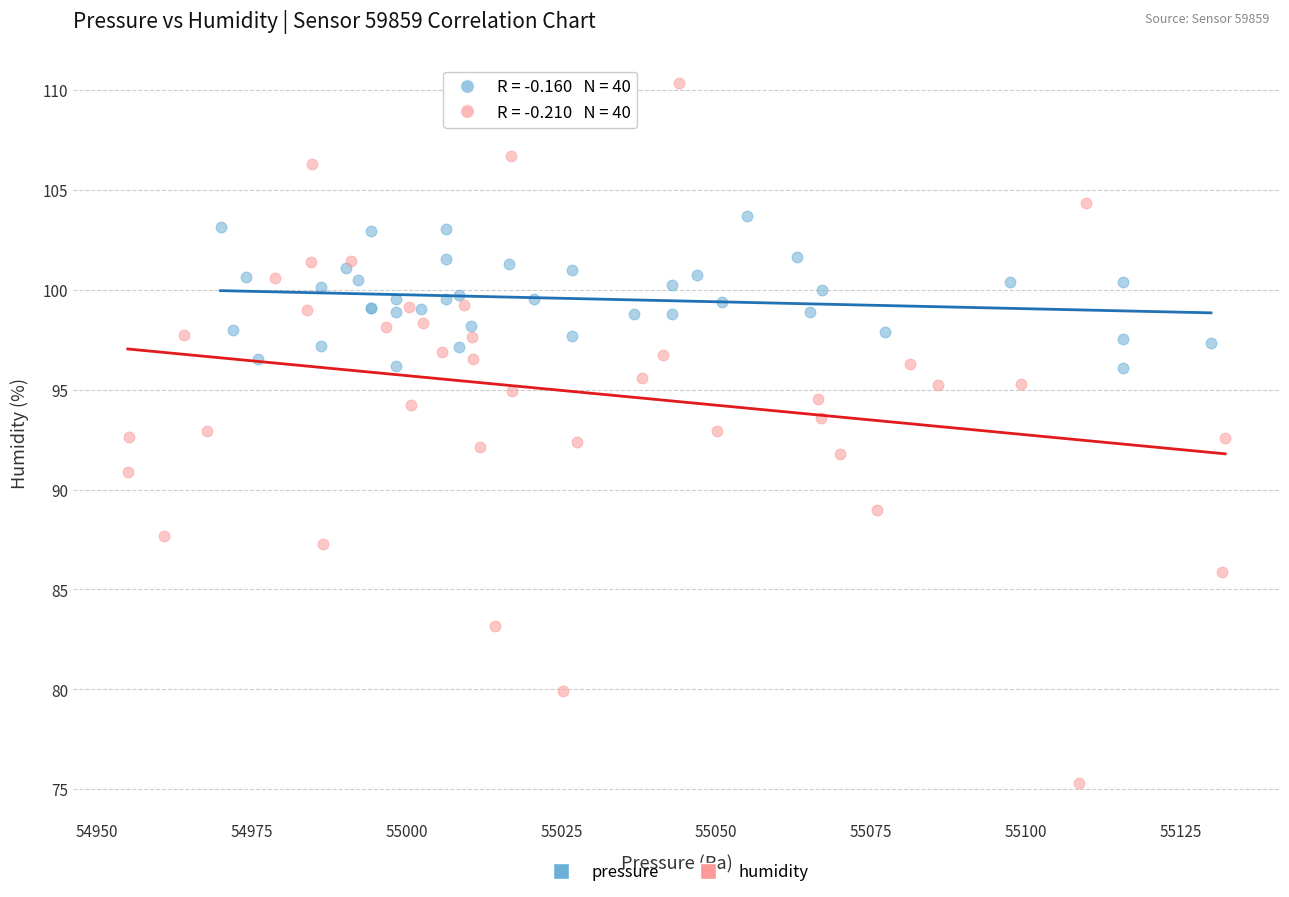

Which series contains the highest Y value?

humidity